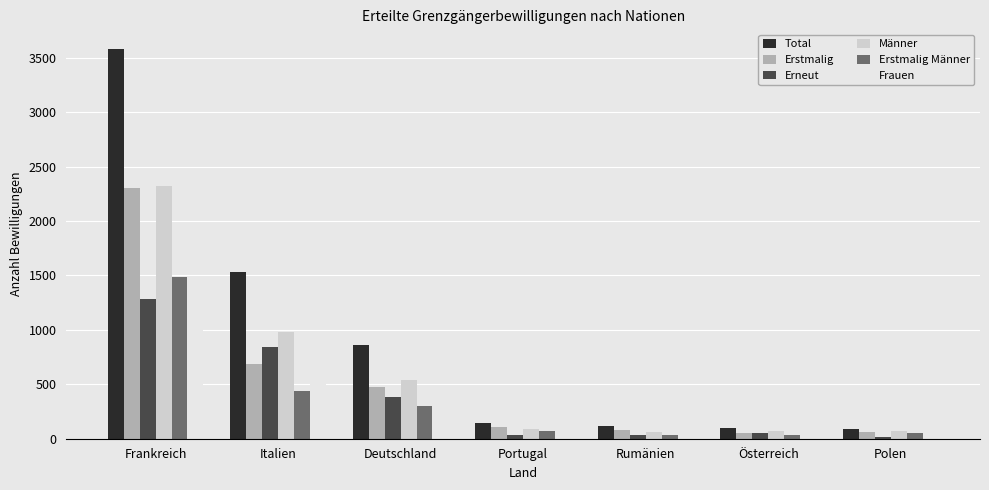

The Erneut series shows 154 at Deutschland. True or false?

False